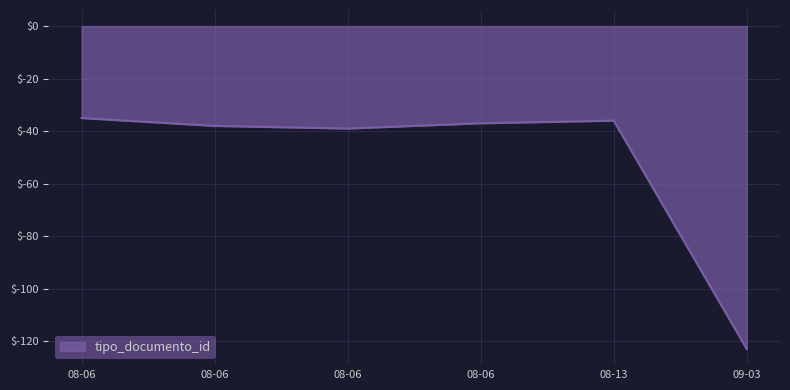

How many lines are shown in the chart?

1